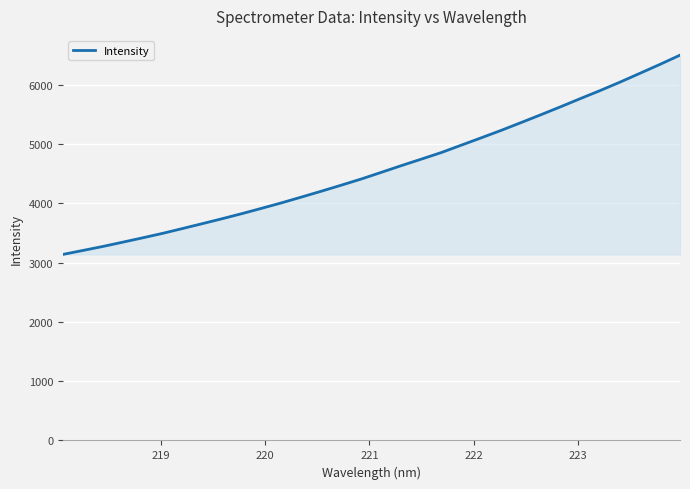

What is the smallest value displayed?

3140.0